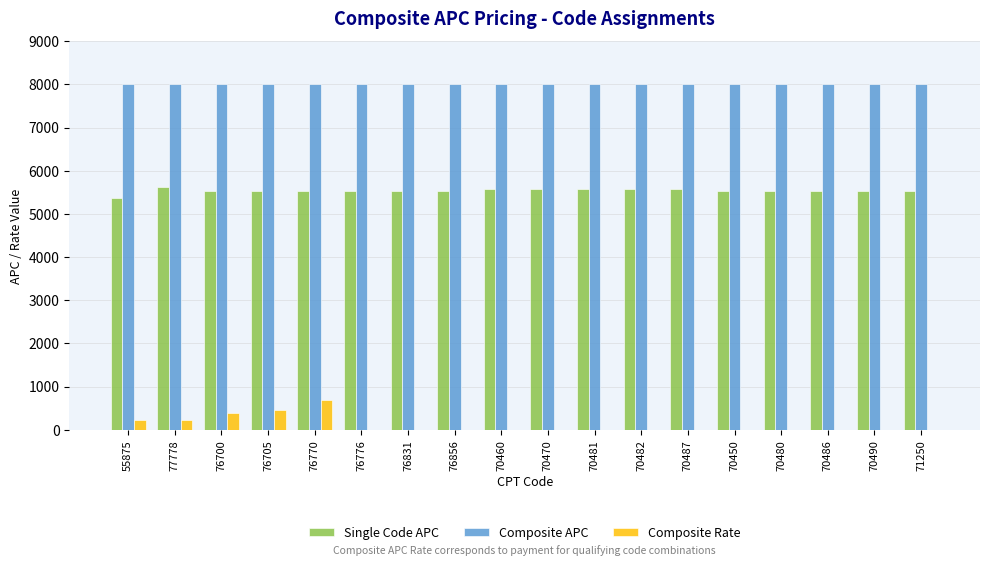

At which label does Composite APC first exceed 8005?

70460